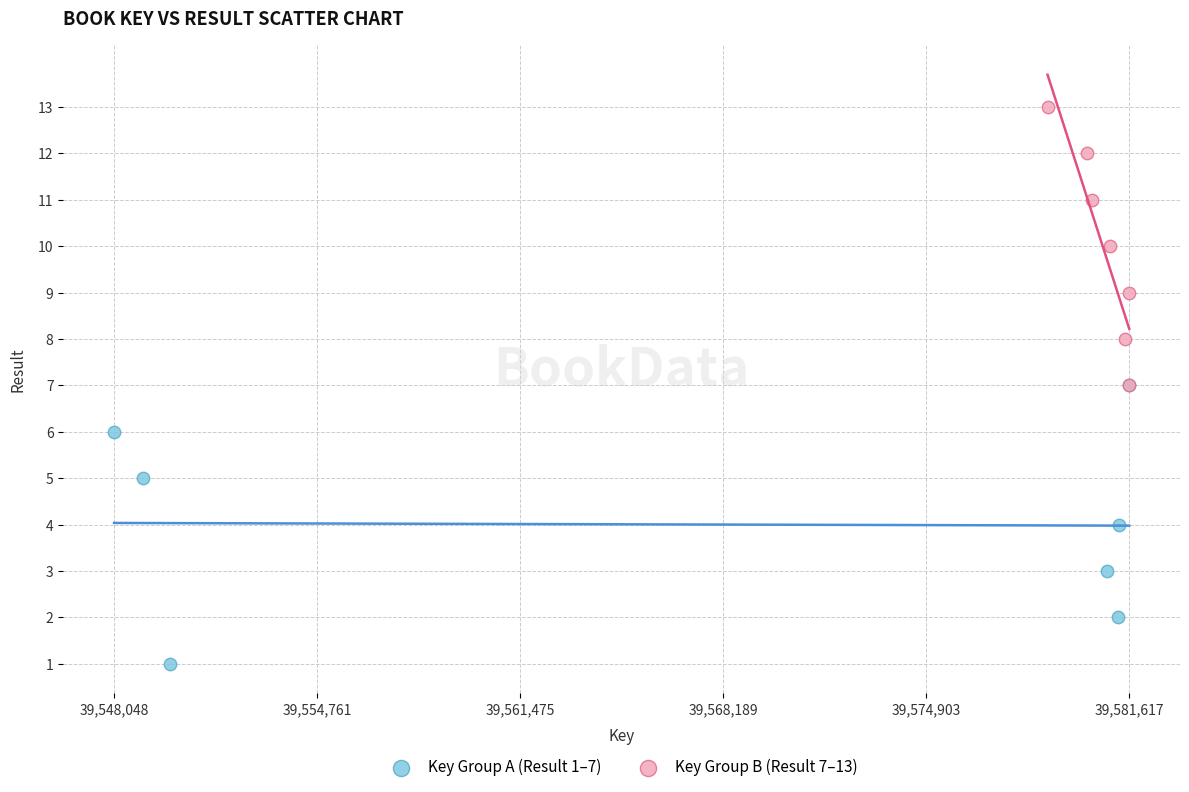

Which series contains the highest Y value?

Key Group B (Result 7–13)